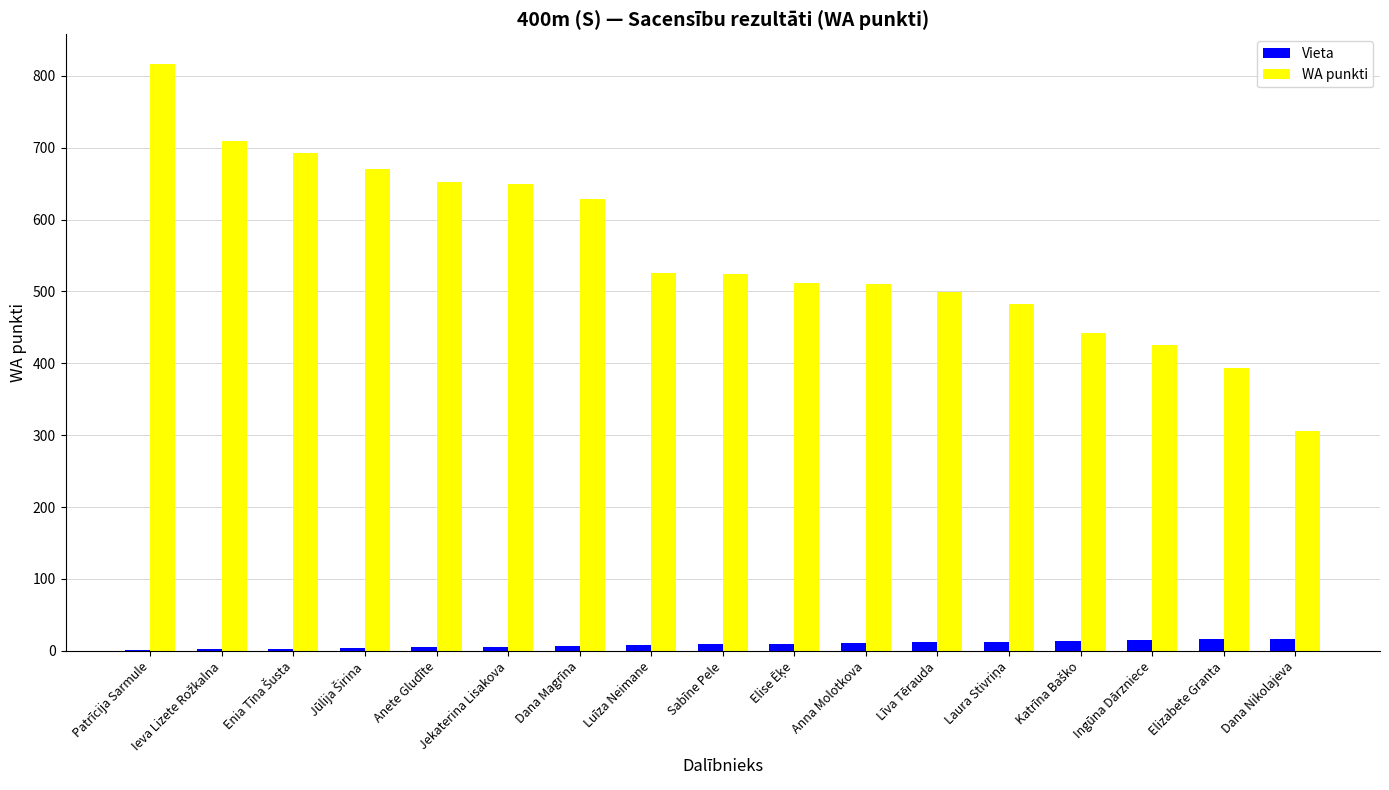

At which category is the sum across all series the highest?

Patrīcija Sarmule